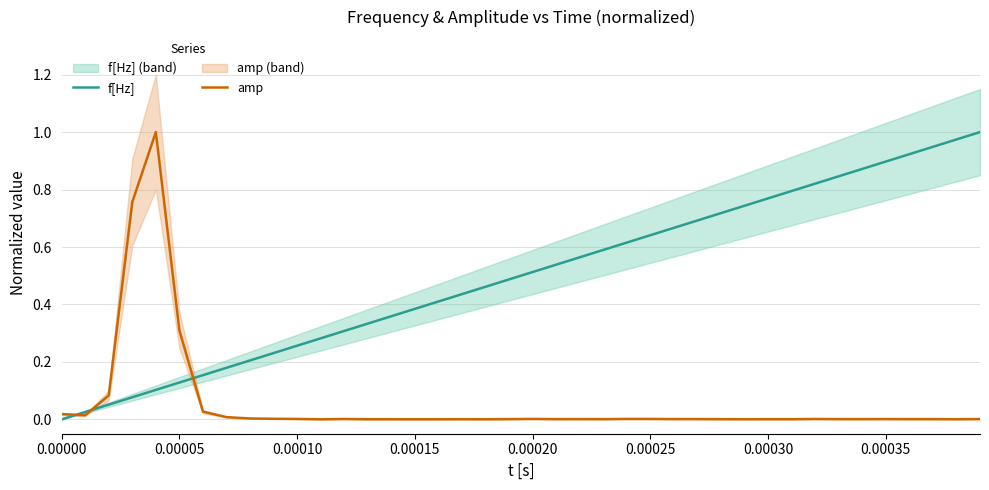

What are all the series names shown in the legend?

f[Hz], amp